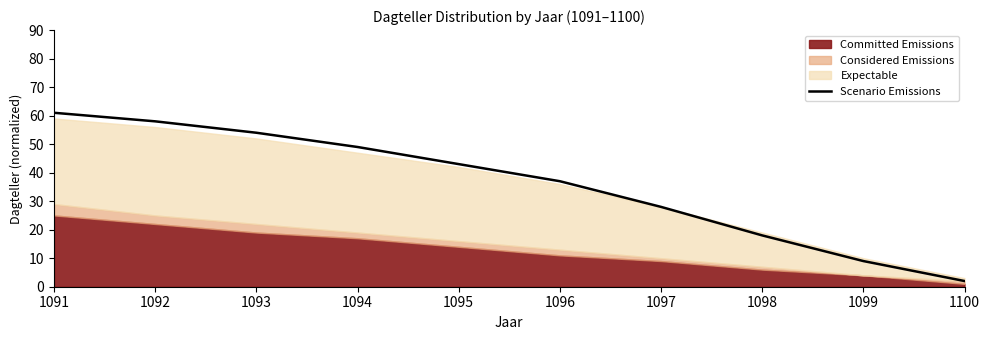

What is the value of the 3rd point from the left?

54